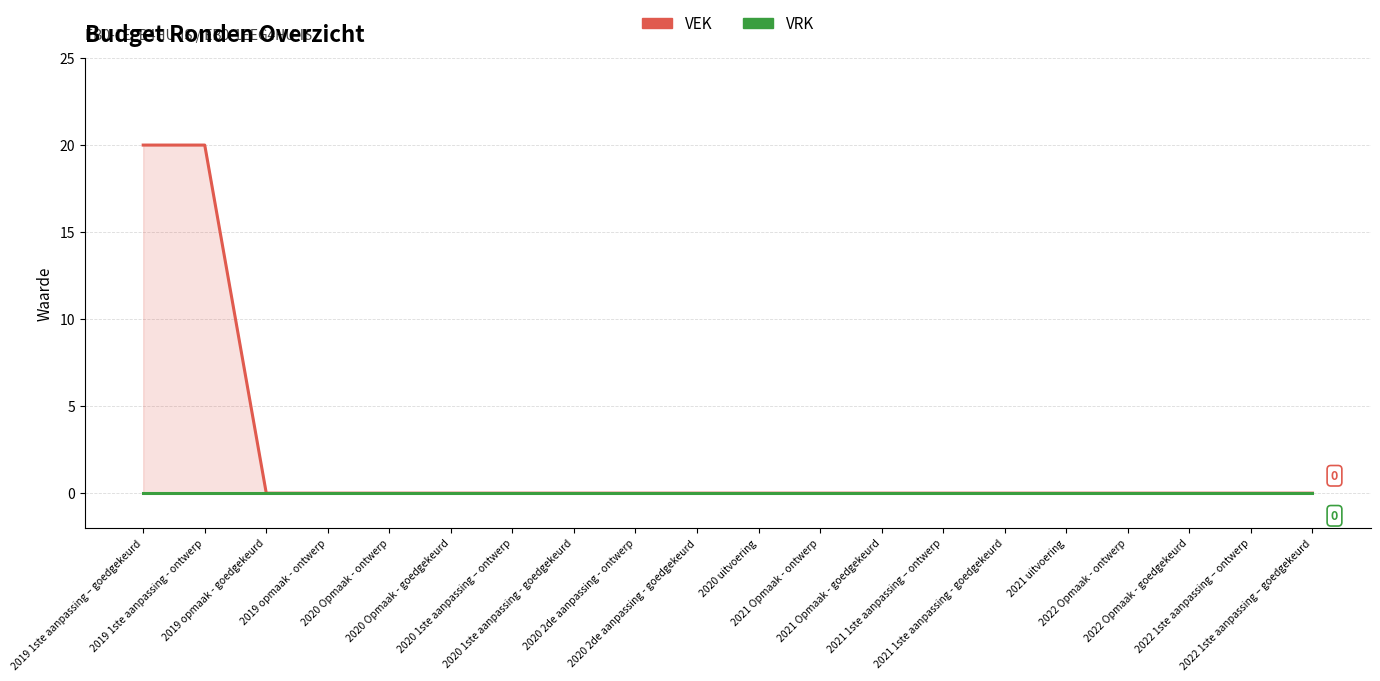

What are all the series names shown in the legend?

VEK, VRK